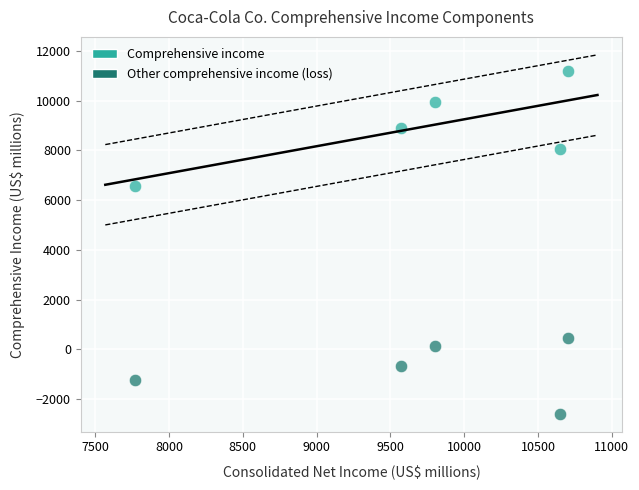

Across all data points, what is the range of Y values (max minus min)?

13753